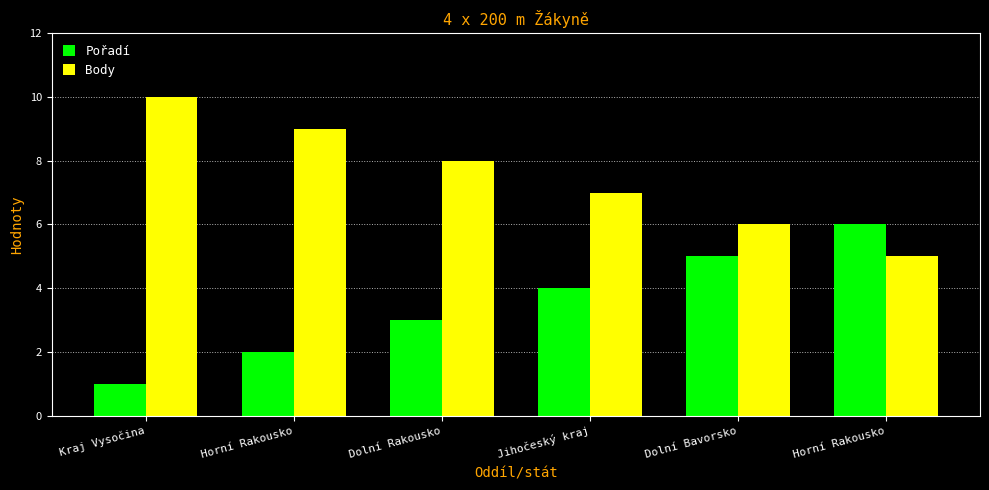

What is the difference between the Body values at Dolní Rakousko and Horní Rakousko?

1